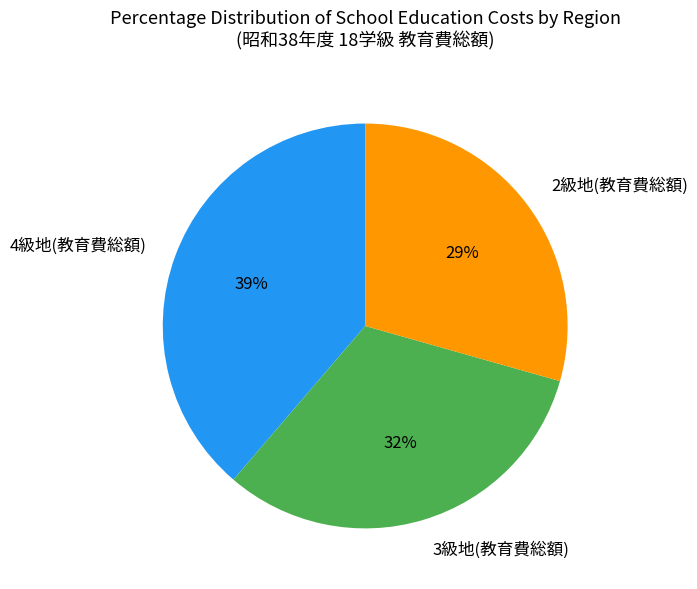

Is the sum of 3級地 and 2級地 greater than half?

Yes